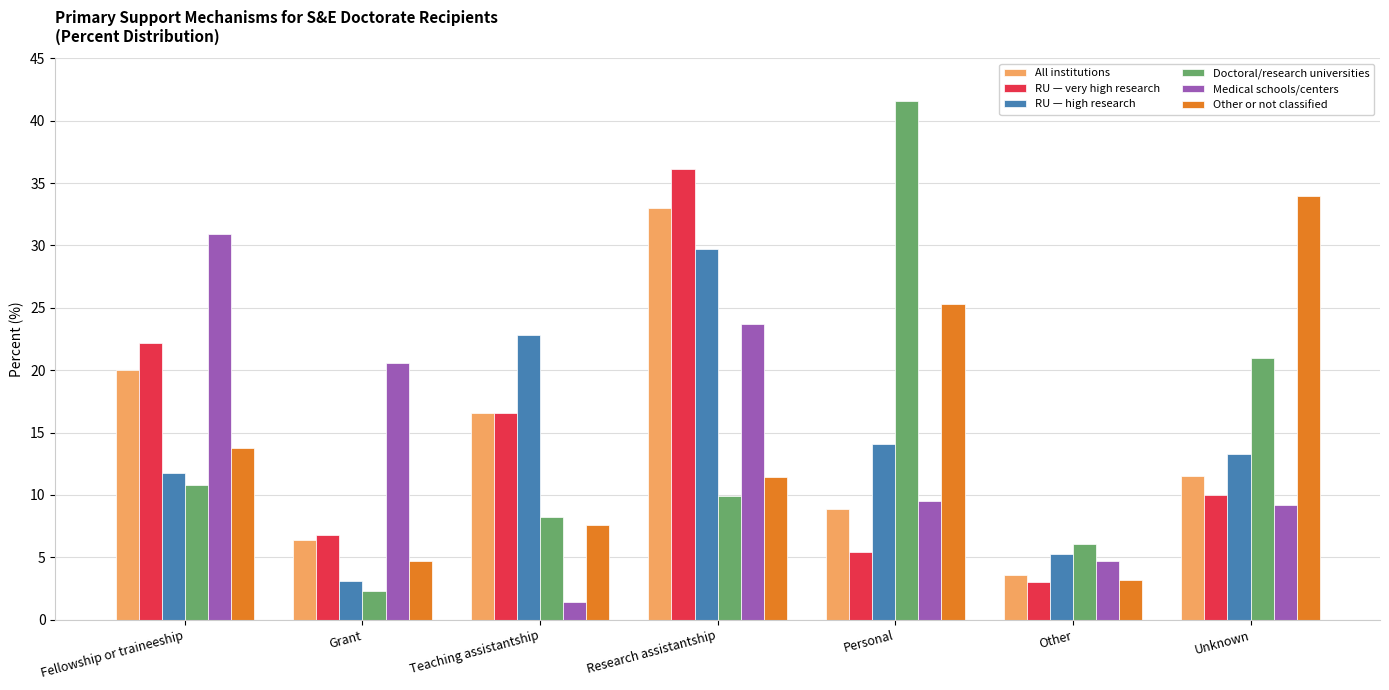

At which category is the sum across all series the highest?

Research assistantship